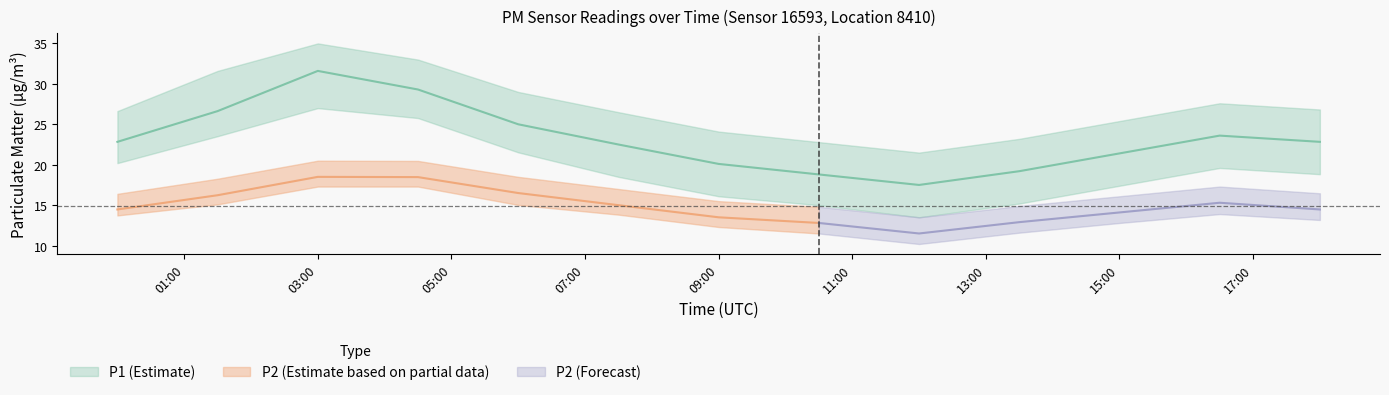

Read the P1_lower value at 09:00.

16.1